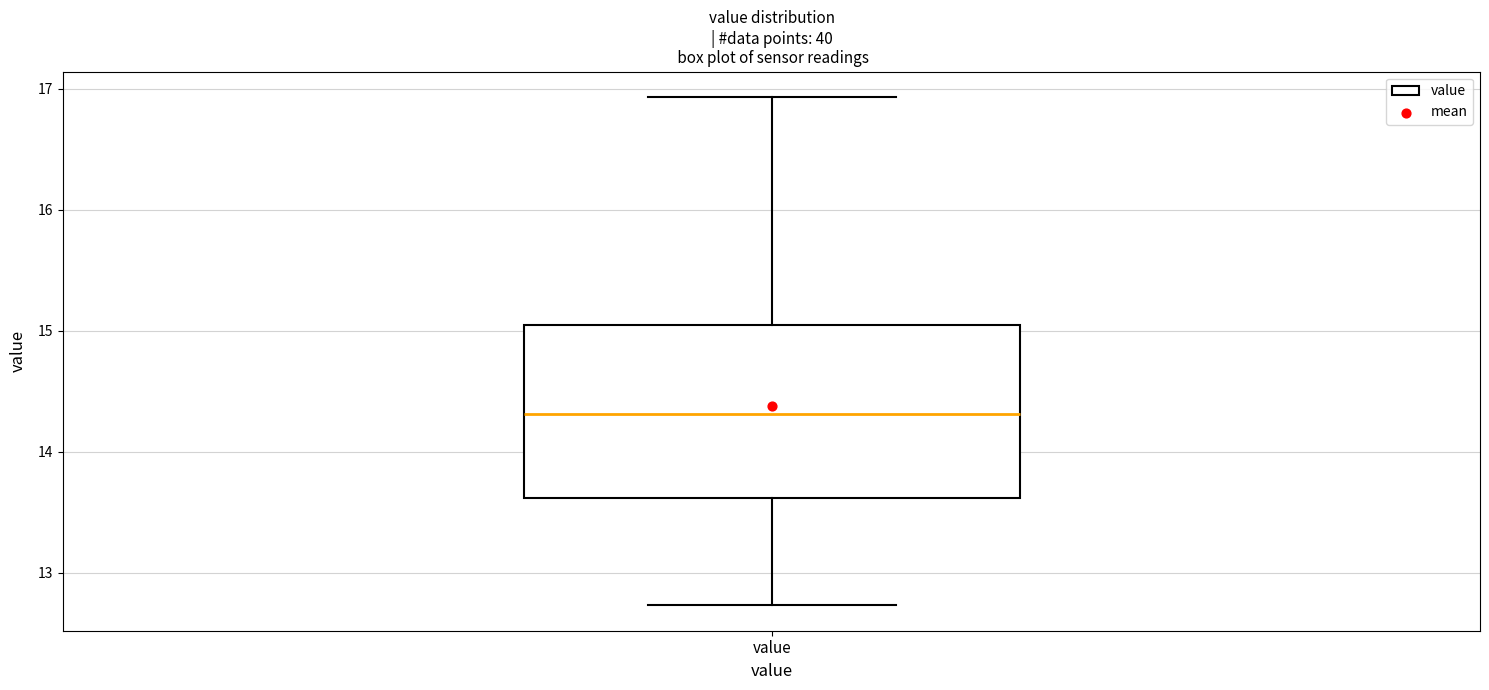

Read this box plot against the y-axis: the position of the median line, the range covered by the box, and the ends of both whiskers. The values are not printed on the chart, so give them approximately, as read against the axis.

median 14.3, box 13.6 to 15.0, whiskers 12.7 to 16.9